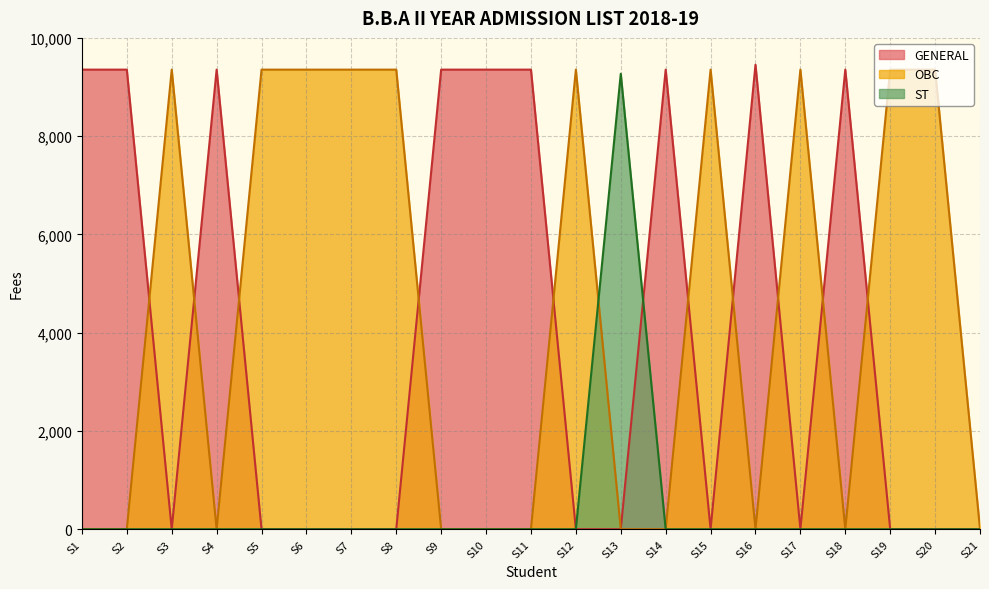

Which series has the largest range (max minus min)?

GENERAL